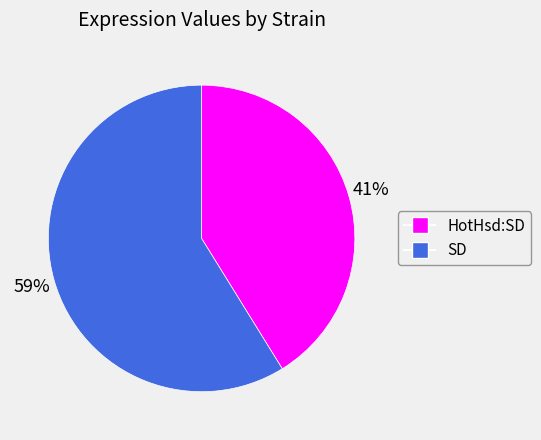

To the nearest percent, what is the difference between the SD and HotHsd:SD slice percentages?

18%